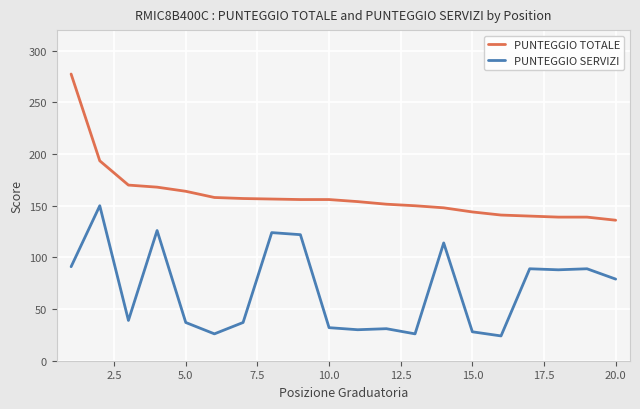

What is the minimum value shown in the chart?

24.0